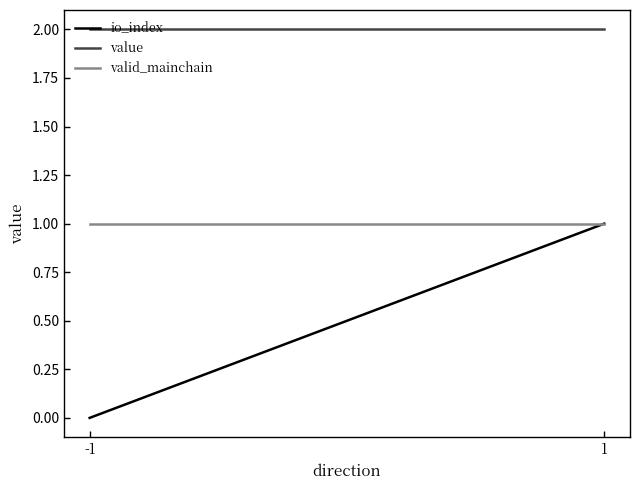

Is it true that value equals 2.0 at 1?

True